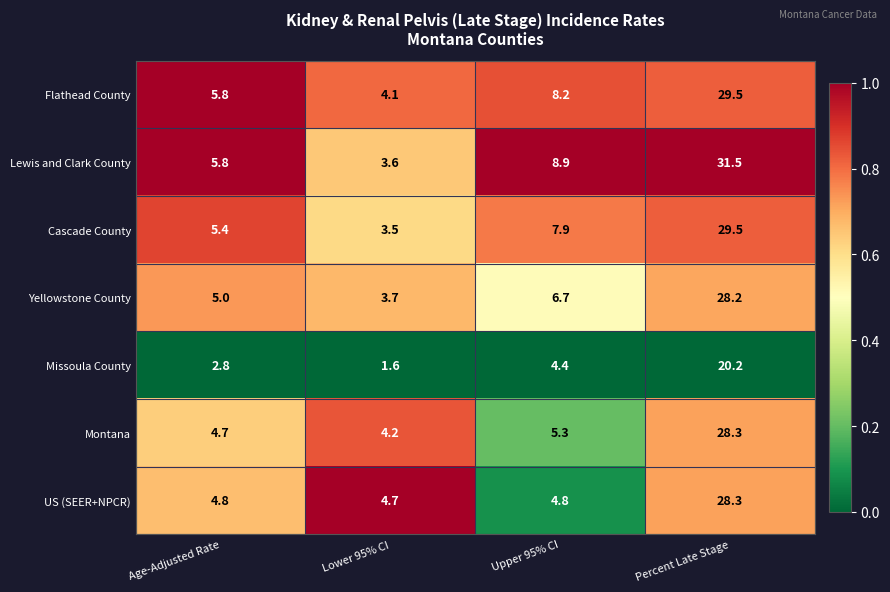

What is the greatest value displayed?

31.5